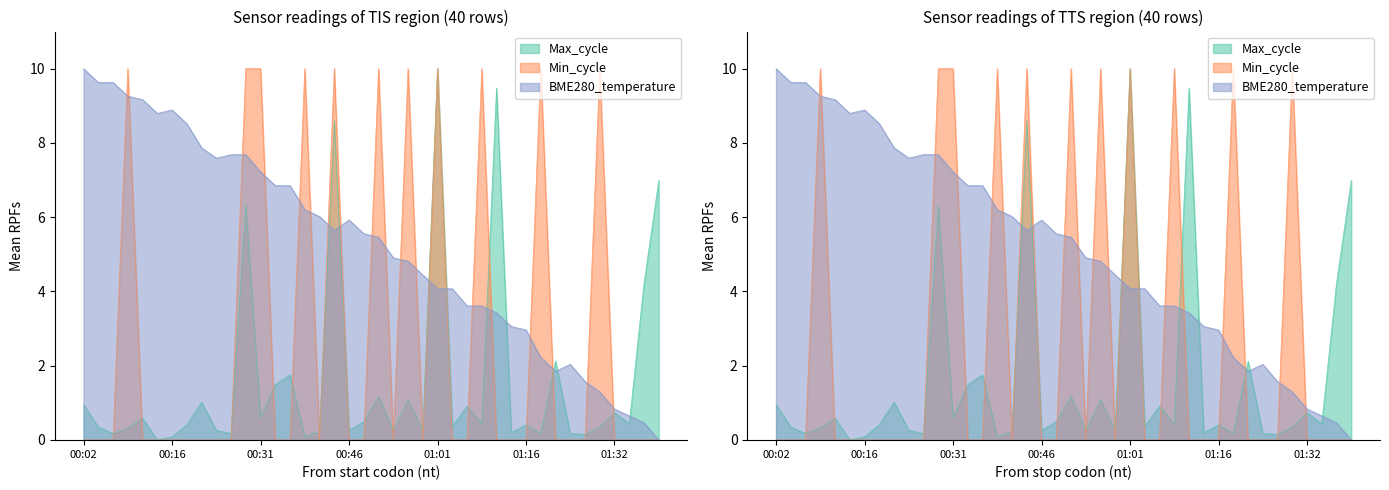

Is the value of Max_cycle at 00:29 greater than the value of BME280_temperature at 00:41?

Yes